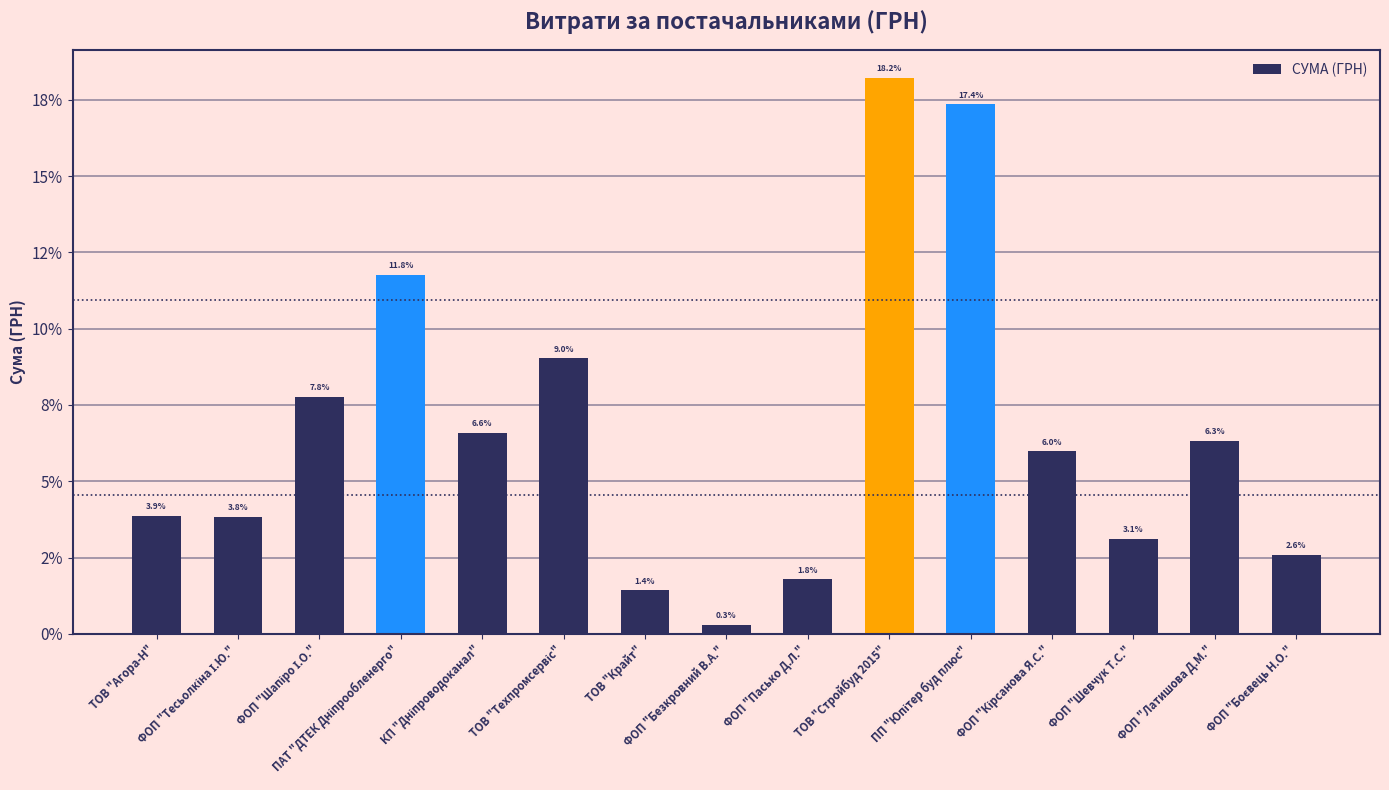

The chart shows a value of 2.6 at ФОП "Боєвець Н.О.". True or false?

True